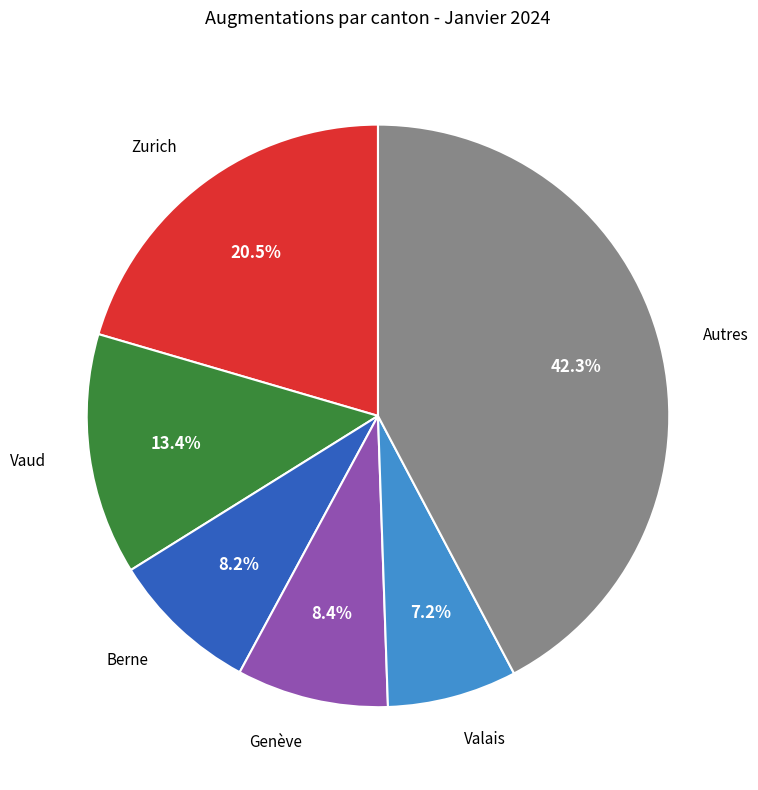

Which slice is the smallest?

Valais